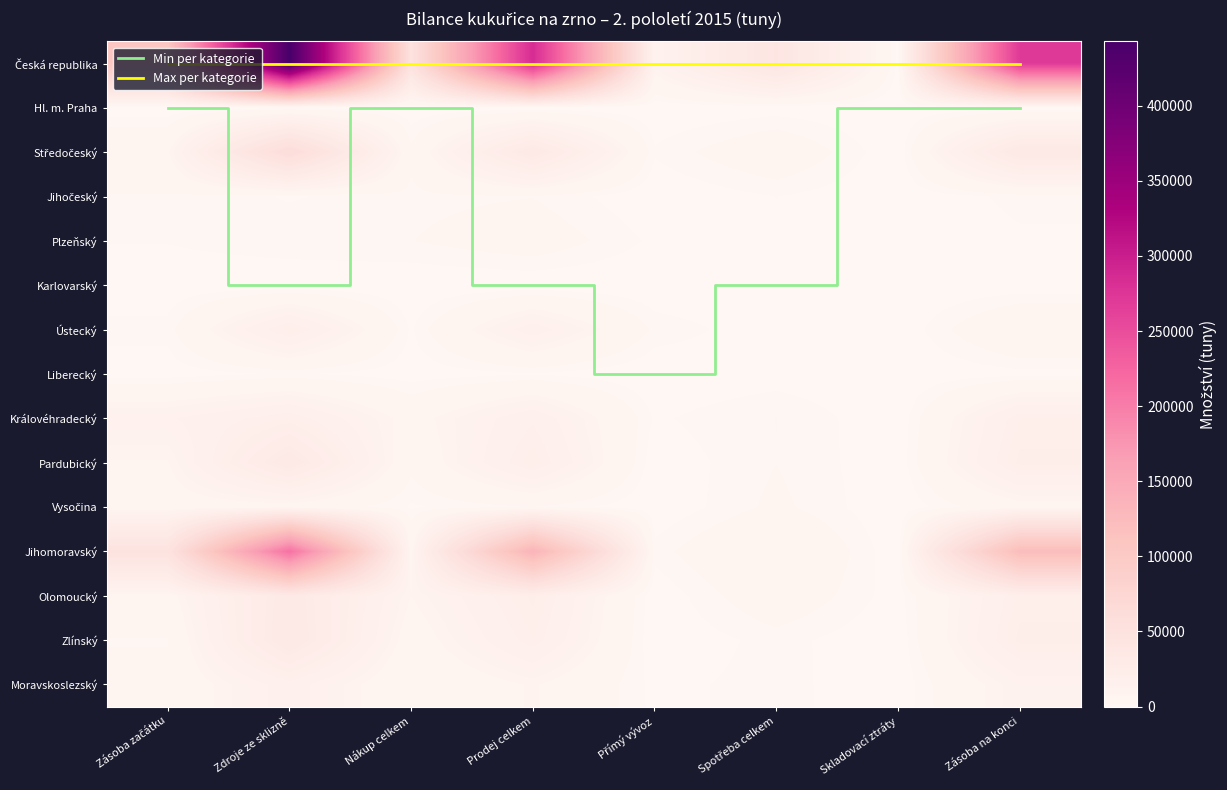

At which category is the sum across all series the highest?

Zdroje ze sklizně